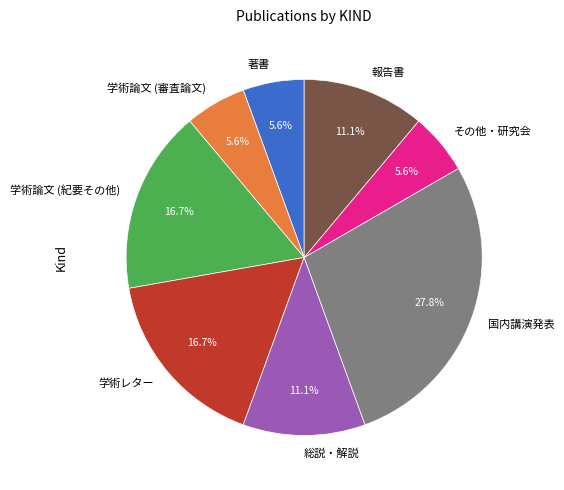

Which category has the biggest portion of the pie?

国内講演発表